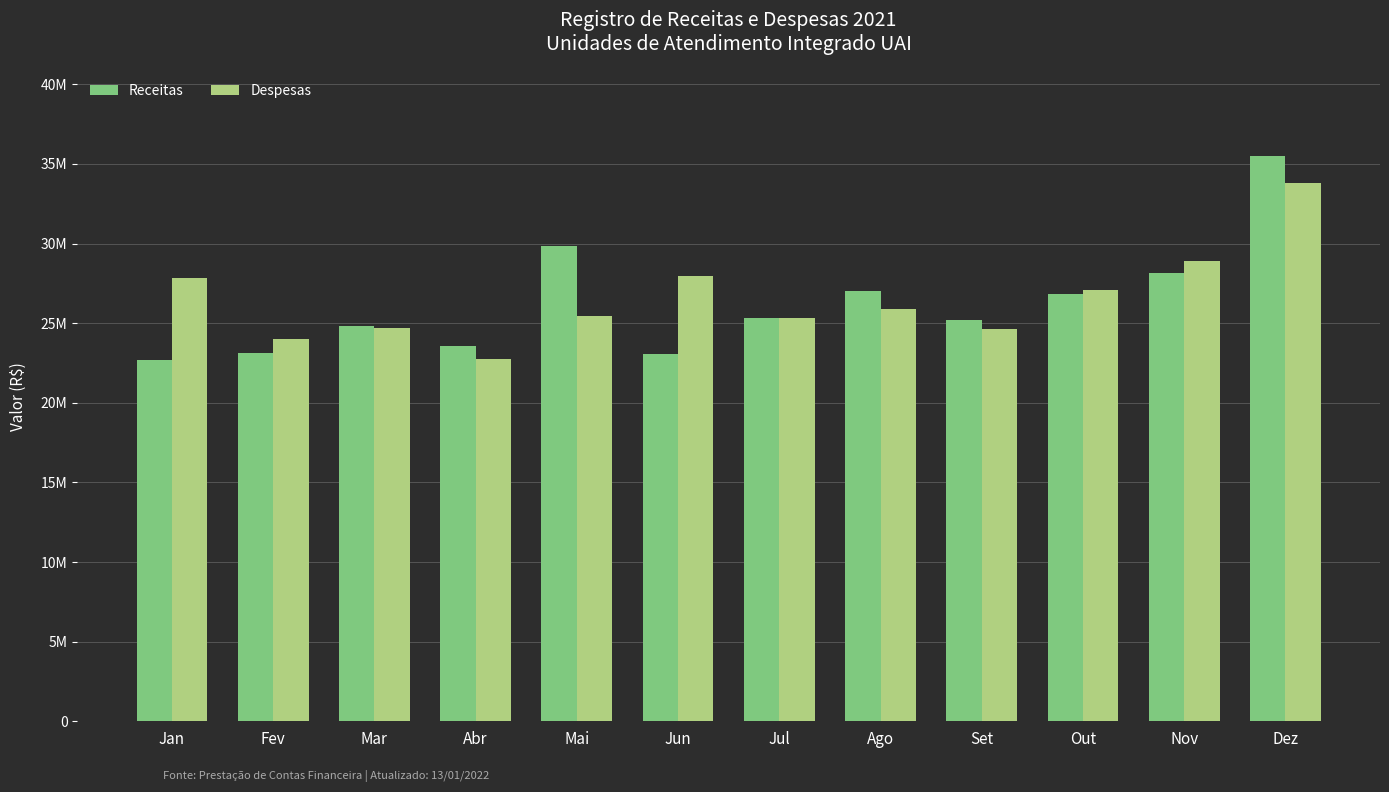

Reading left to right, transcribe all the data shown in this chart.

Receitas: Jan=22697070.3	Fev=23144809.7	Mar=24850841.9	Abr=23553552.1	Mai=29853785.3	Jun=23090603.5	Jul=25341852.1	Ago=27042249.3	Set=25213838.9	Out=26801536.2	Nov=28164243.8	Dez=35507514.0
Despesas: Jan=27839808.6	Fev=24026696.1	Mar=24693156.3	Abr=22740720.8	Mai=25430163.2	Jun=27978315.8	Jul=25313005.9	Ago=25885917.7	Set=24631250.3	Out=27057397.1	Nov=28874397.9	Dez=33820513.8